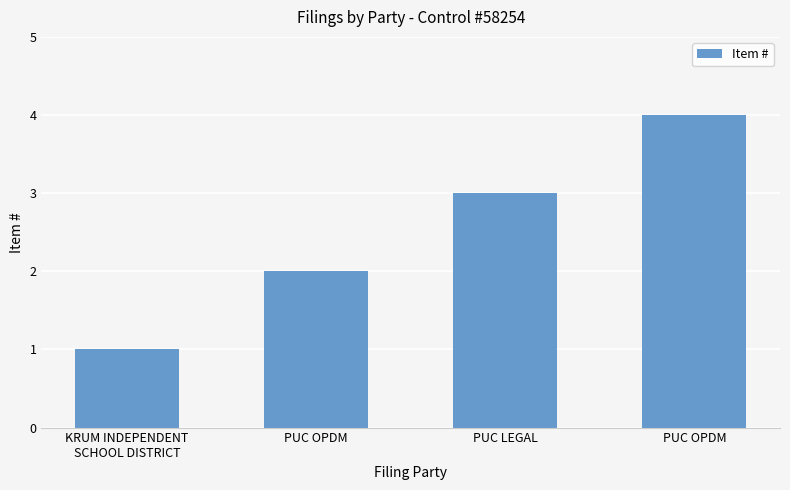

How many bars are there in total?

4